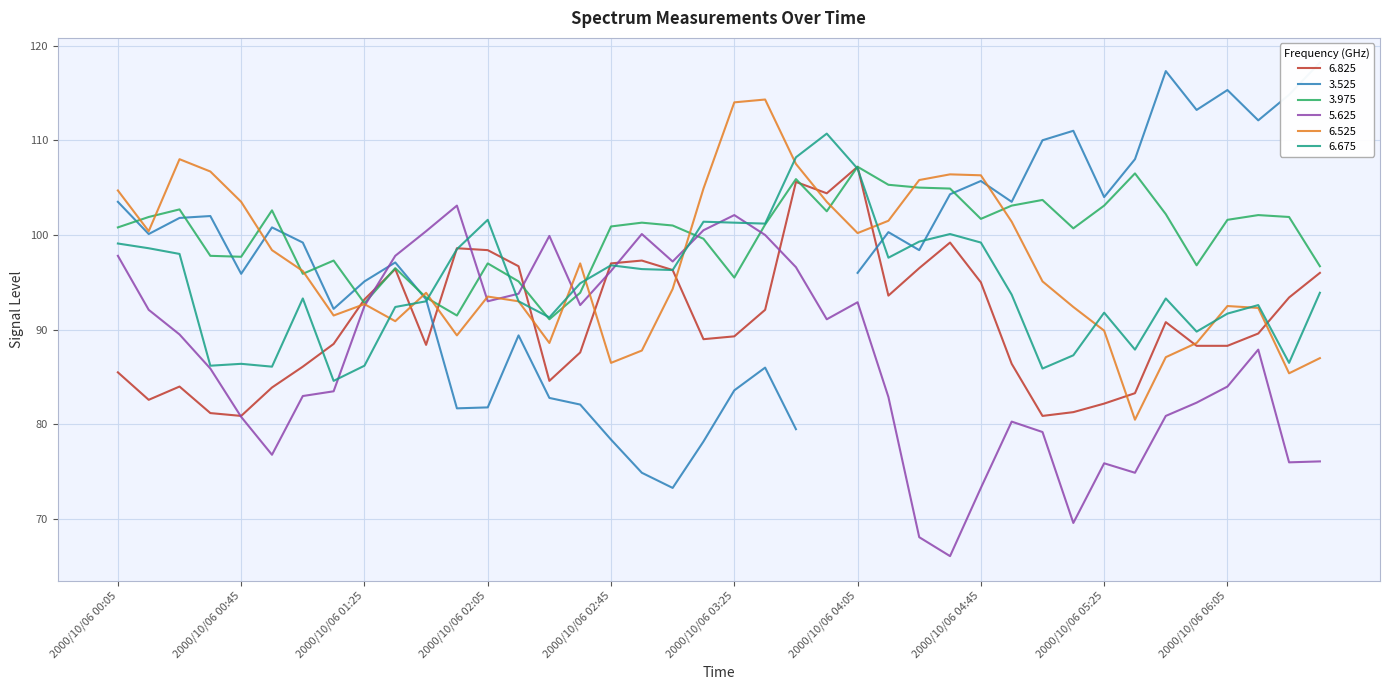

What is the minimum value for 3.975?

91.1